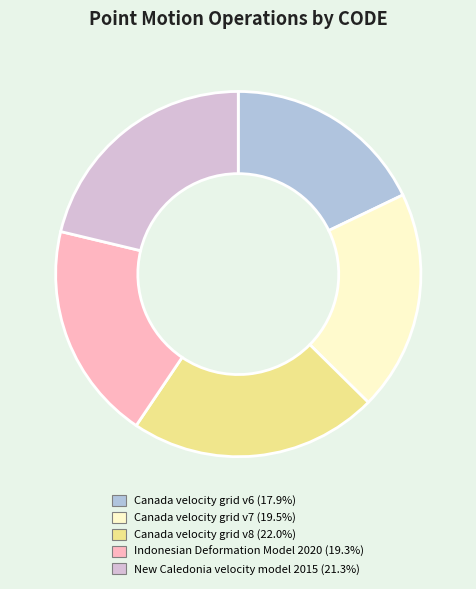

What is the largest slice in the pie chart?

Canada velocity grid v8